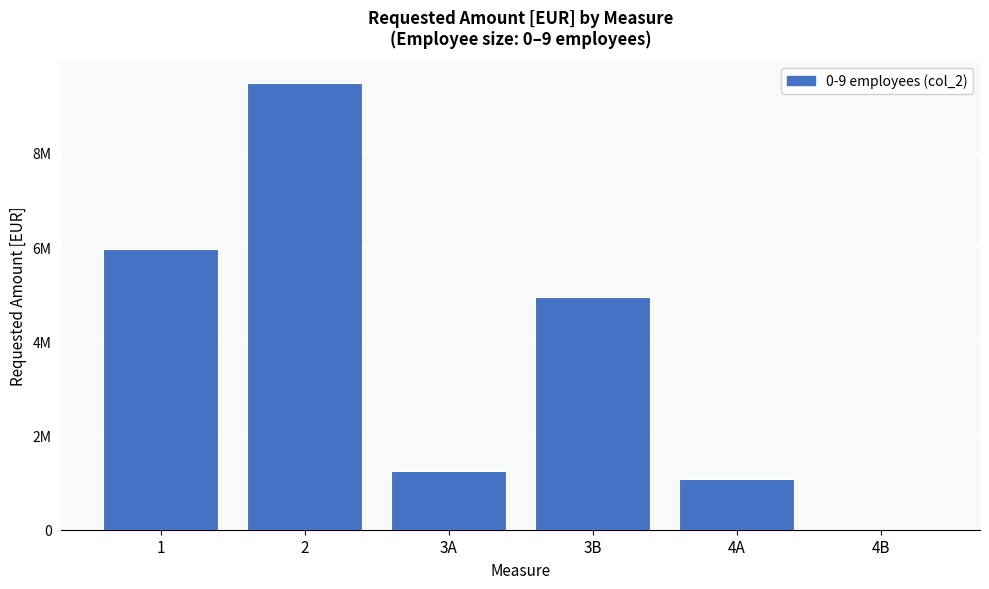

Are the bars horizontal?

No